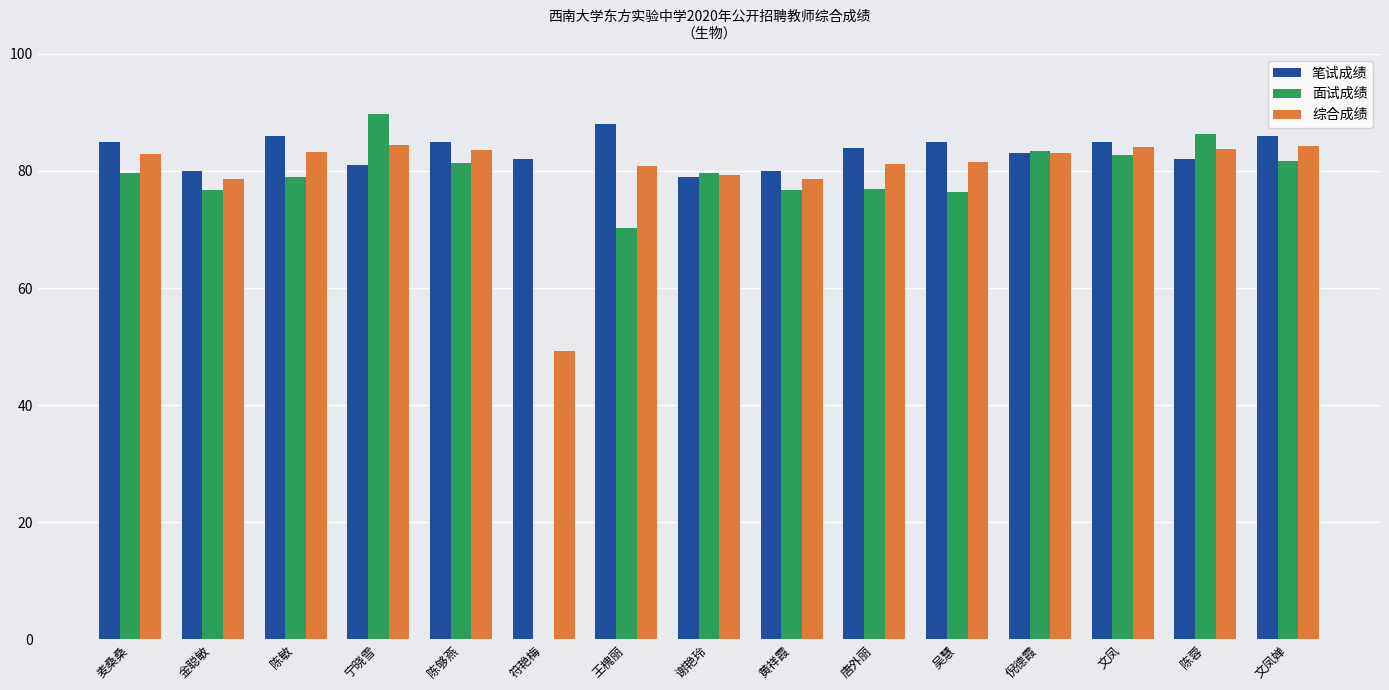

Count the number of data series in this chart.

3